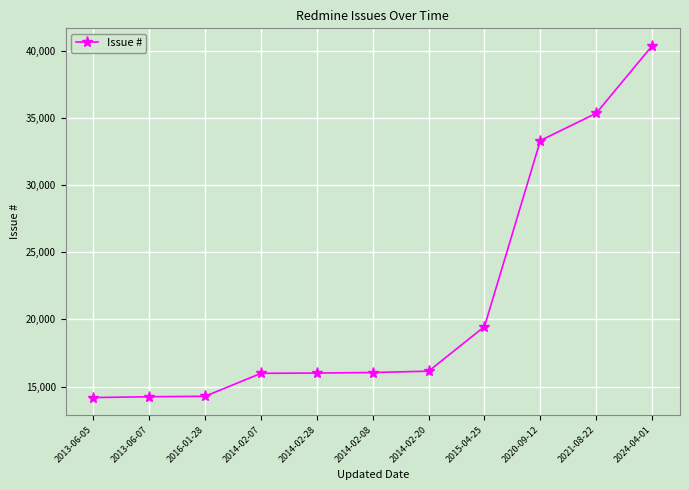

What is the average value?

21395